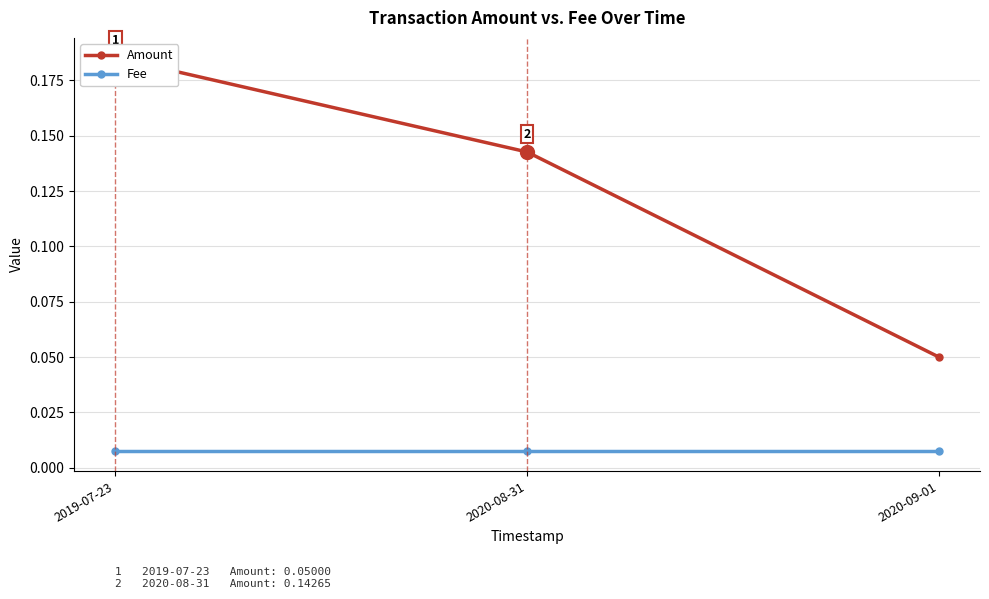

What is the average value of the Amount series?

0.1